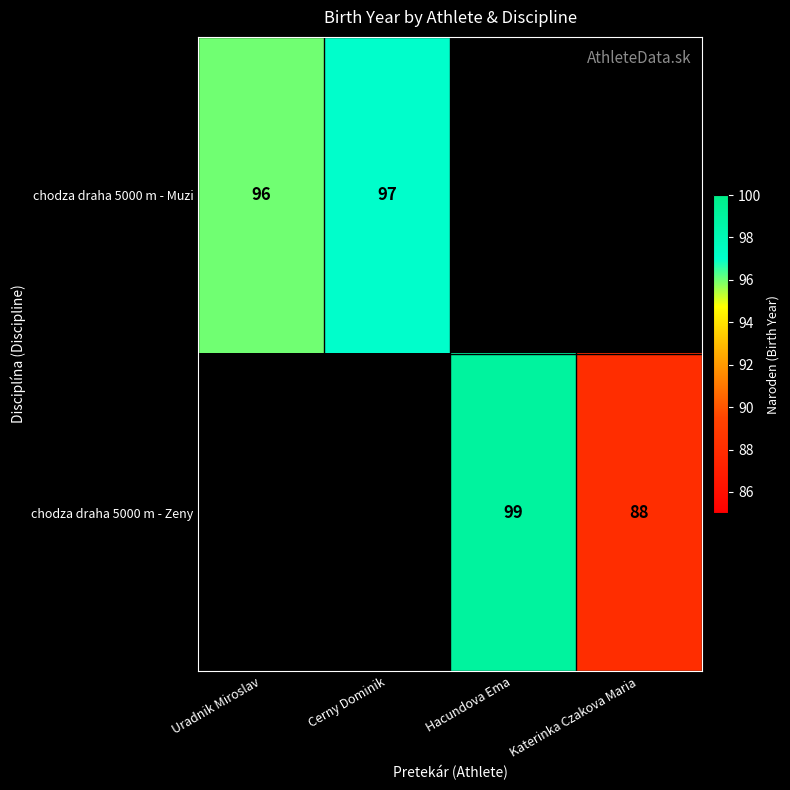

True or false: chodza draha 5000 m - Muzi has a value of 97 at Cerny Dominik.

True